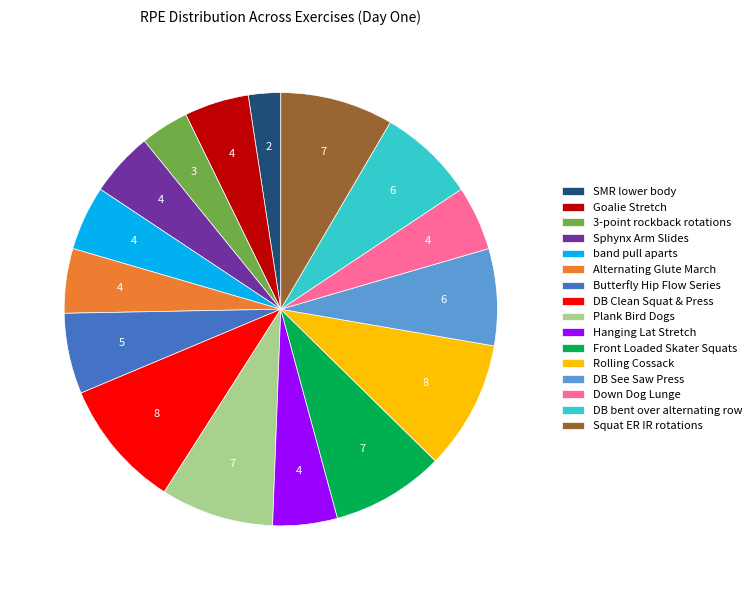

Which has a higher value, DB bent over alternating row or SMR lower body?

DB bent over alternating row